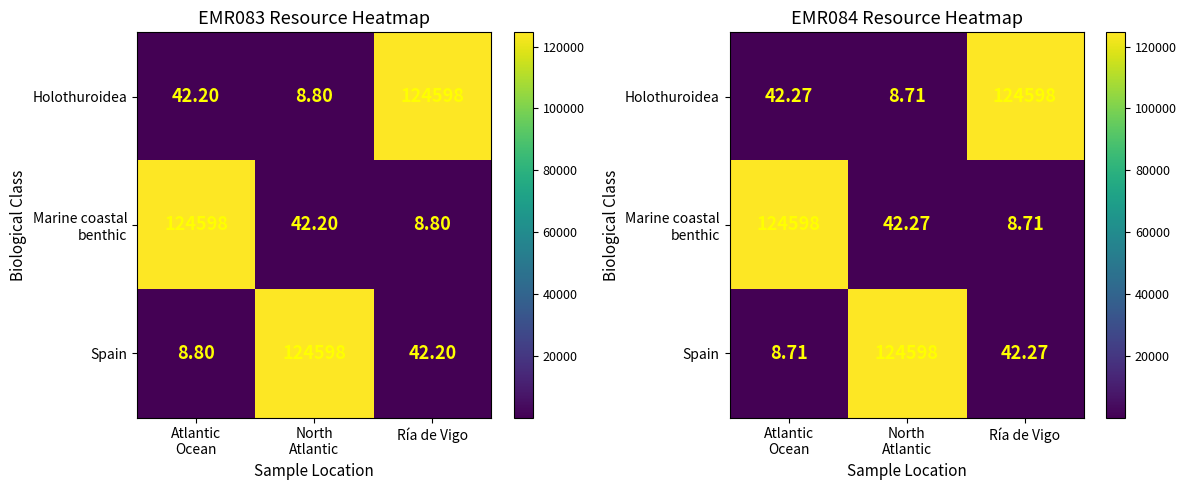

Is it true that Spain equals 12.5 at Atlantic Ocean?

False